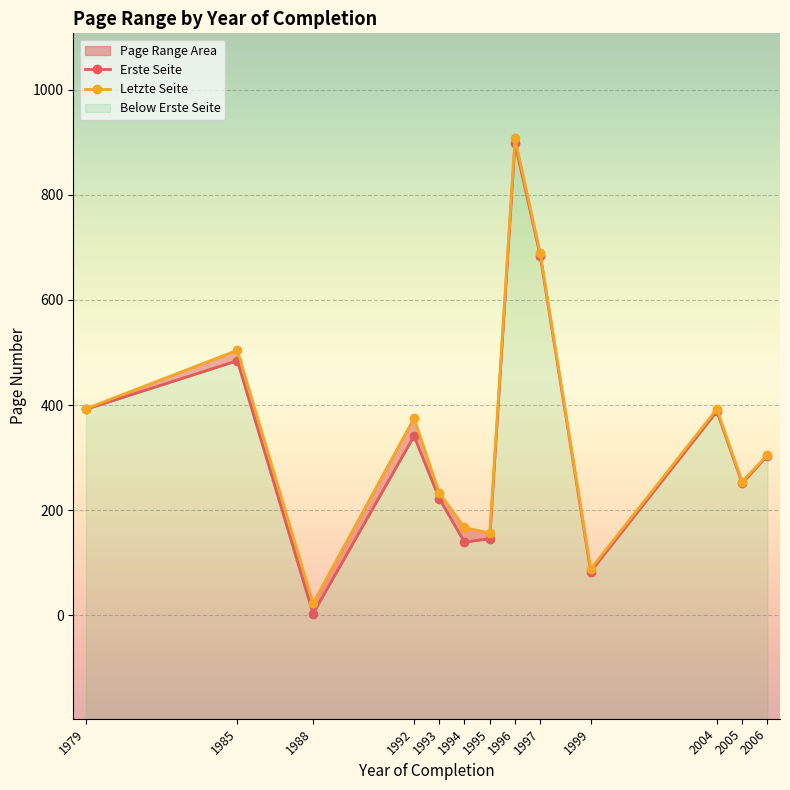

What is the difference between the Erste Seite values at 2004 and 2006?

84.0